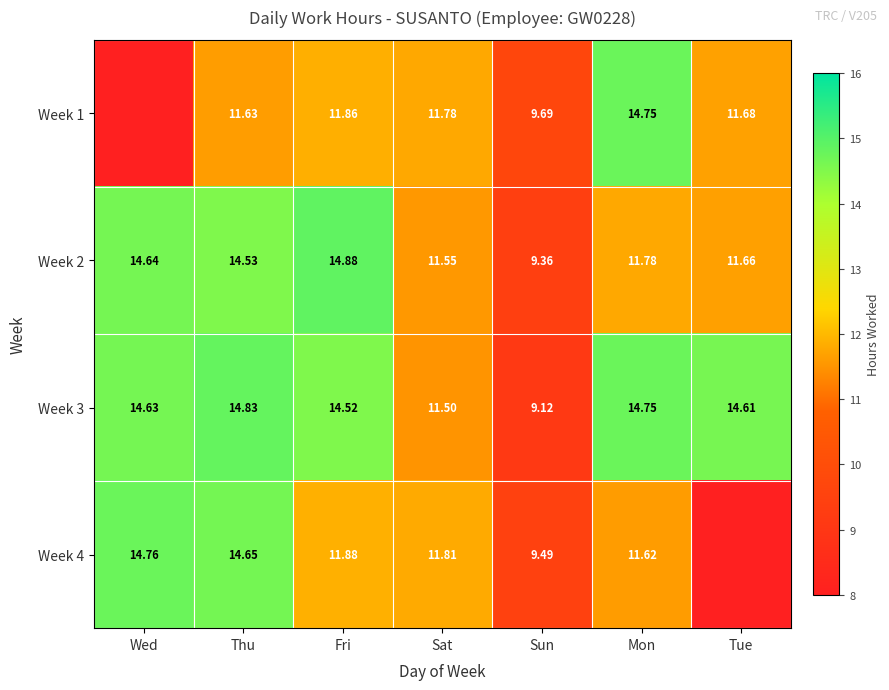

Which has a higher value, Fri or Mon?

Mon